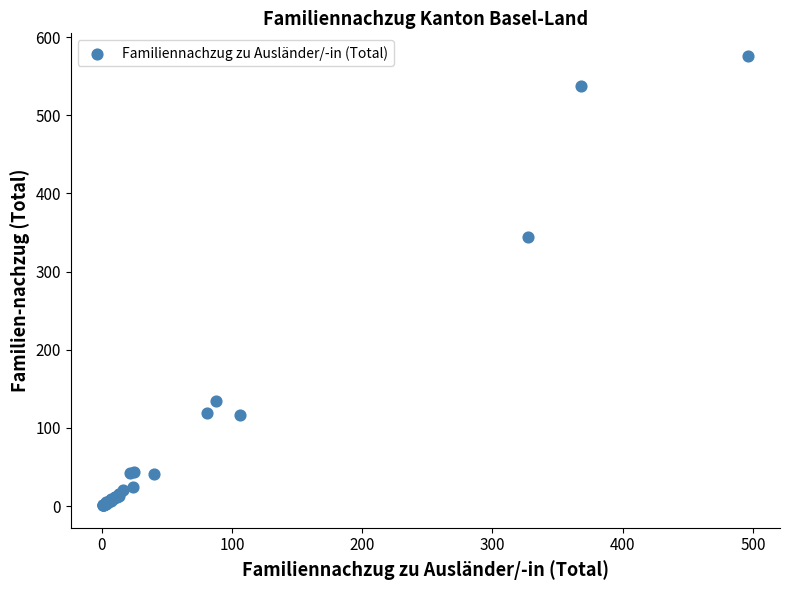

What Y value in the scatter plot is closest to 288?

344